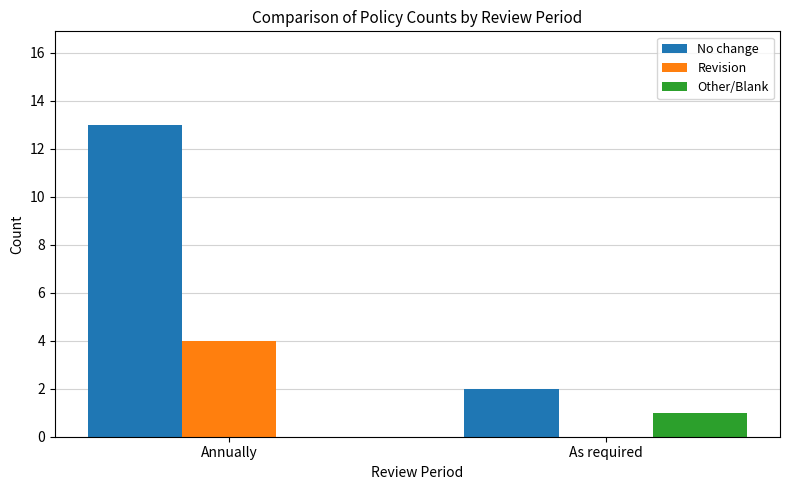

The value of Other/Blank at Annually is 0. True or false?

True